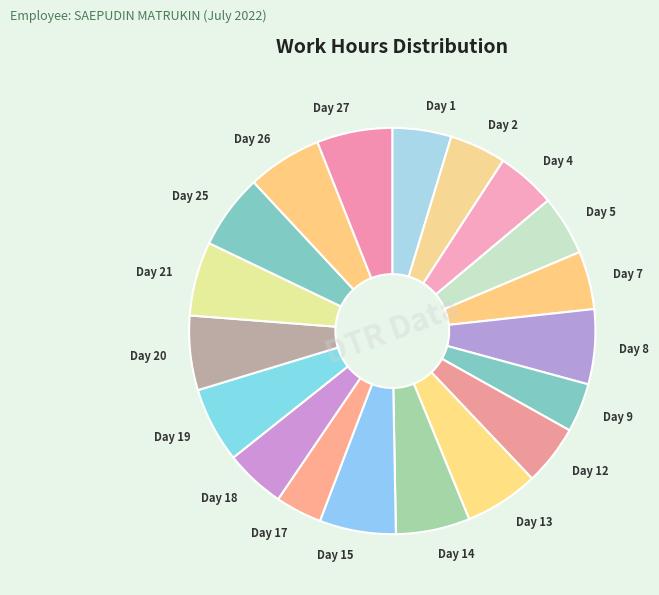

Is the sum of Day 12 and Day 17 greater than half?

No